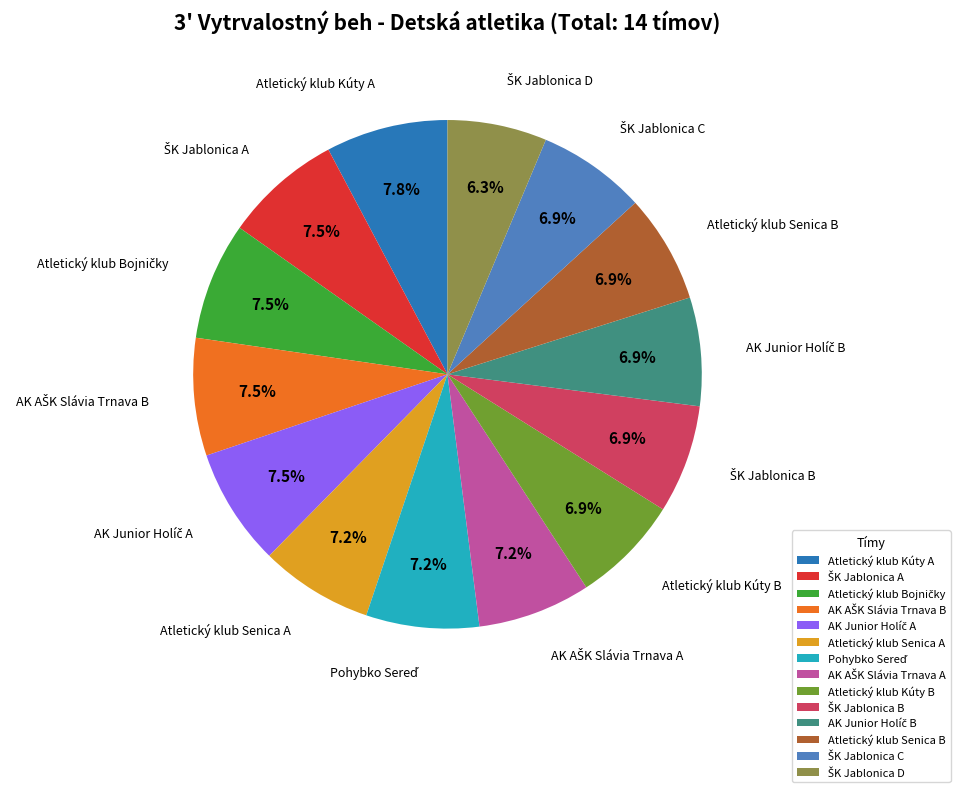

What percentage is NOT represented by Atletický klub Senica A?

92.8%